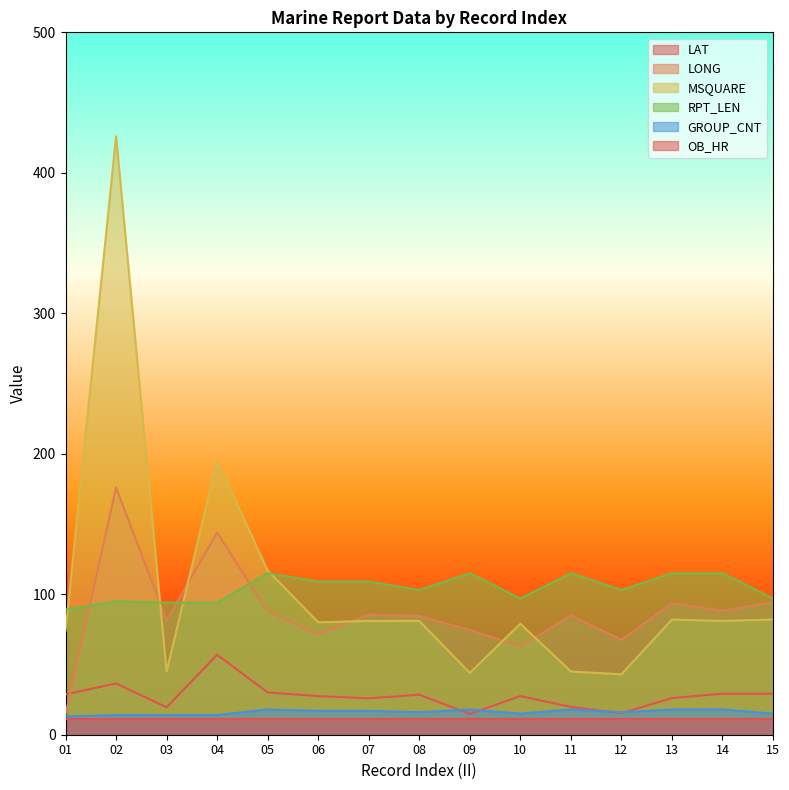

What is the value of the LAT point at the 4th from the left?

56.9